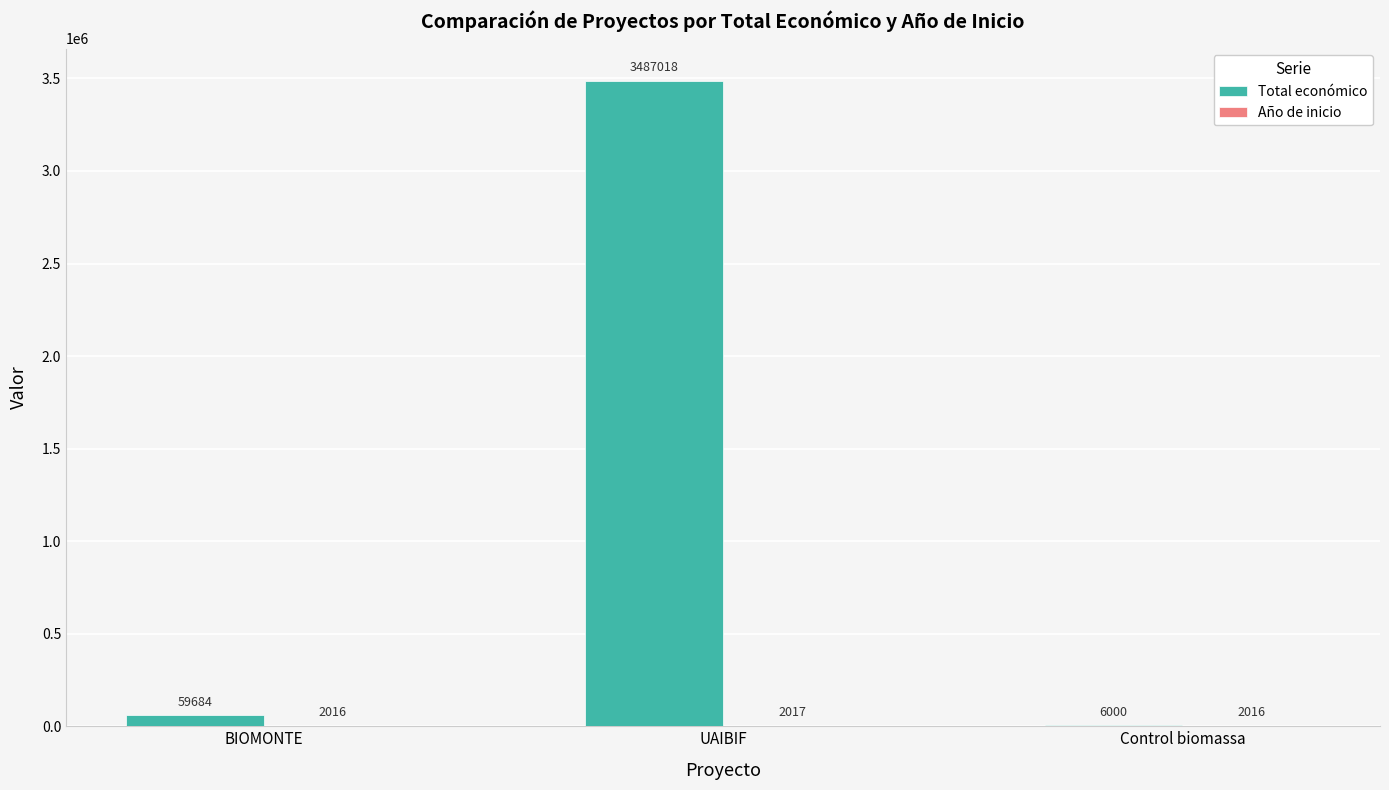

What is the total value across all series at BIOMONTE?

61700